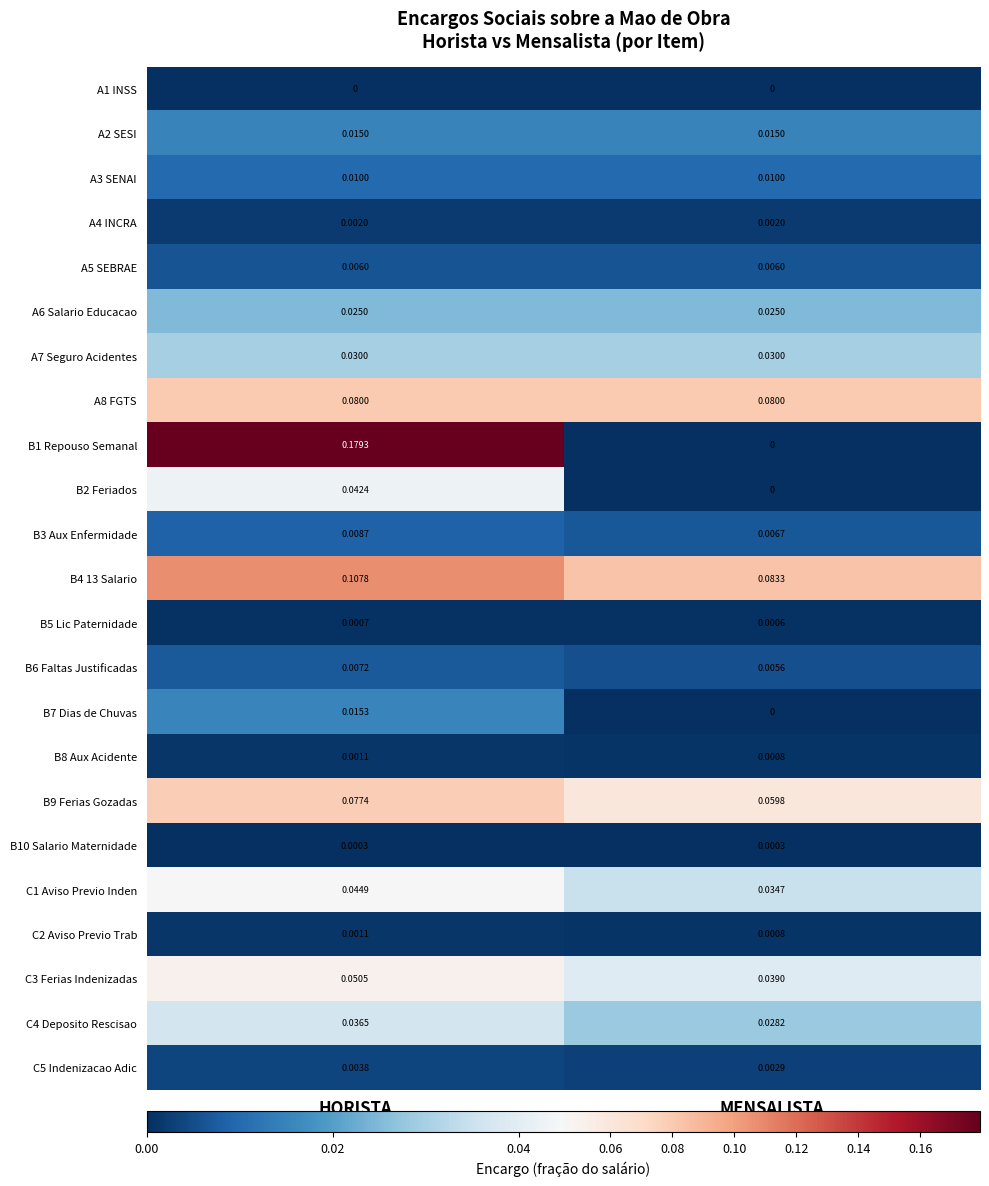

Is the value of C2 Aviso Previo Trab at MENSALISTA greater than the value of B7 Dias de Chuvas at MENSALISTA?

Yes